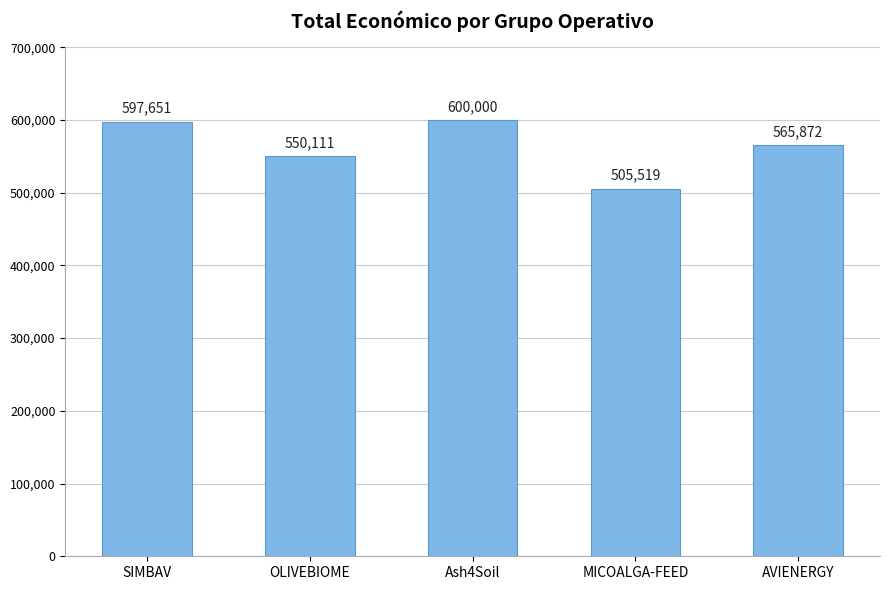

At which category does the chart reach its peak across all series?

Ash4Soil